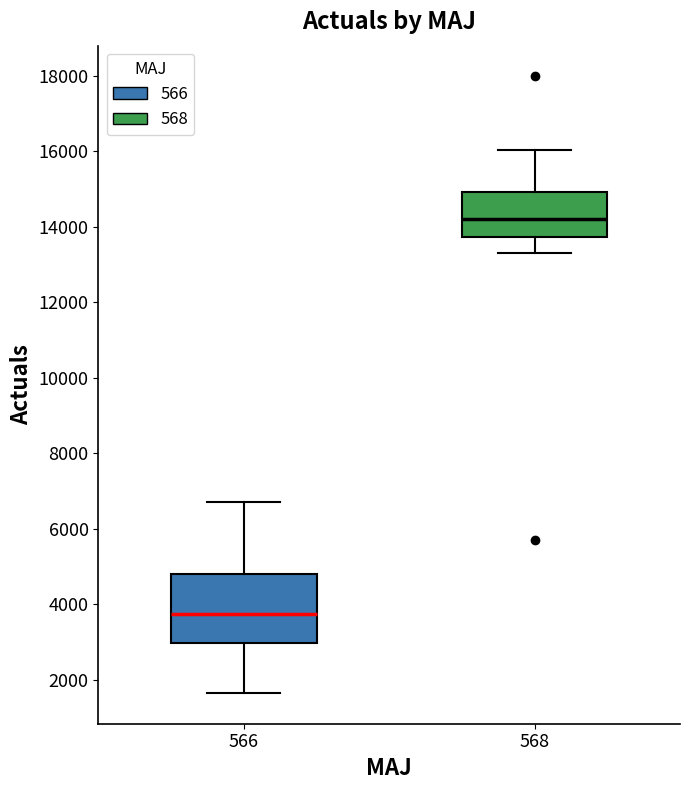

Reading left to right, transcribe this box plot: for each box, give where its median line is, the range the box spans, and where its two whiskers end, as read against the y-axis. The values are not printed on the chart, so give them approximately, as read against the axis.

566: median 3800, box 3000 to 4800, whiskers 1600 to 6800
568: median 14200, box 13800 to 15000, whiskers 13400 to 16000